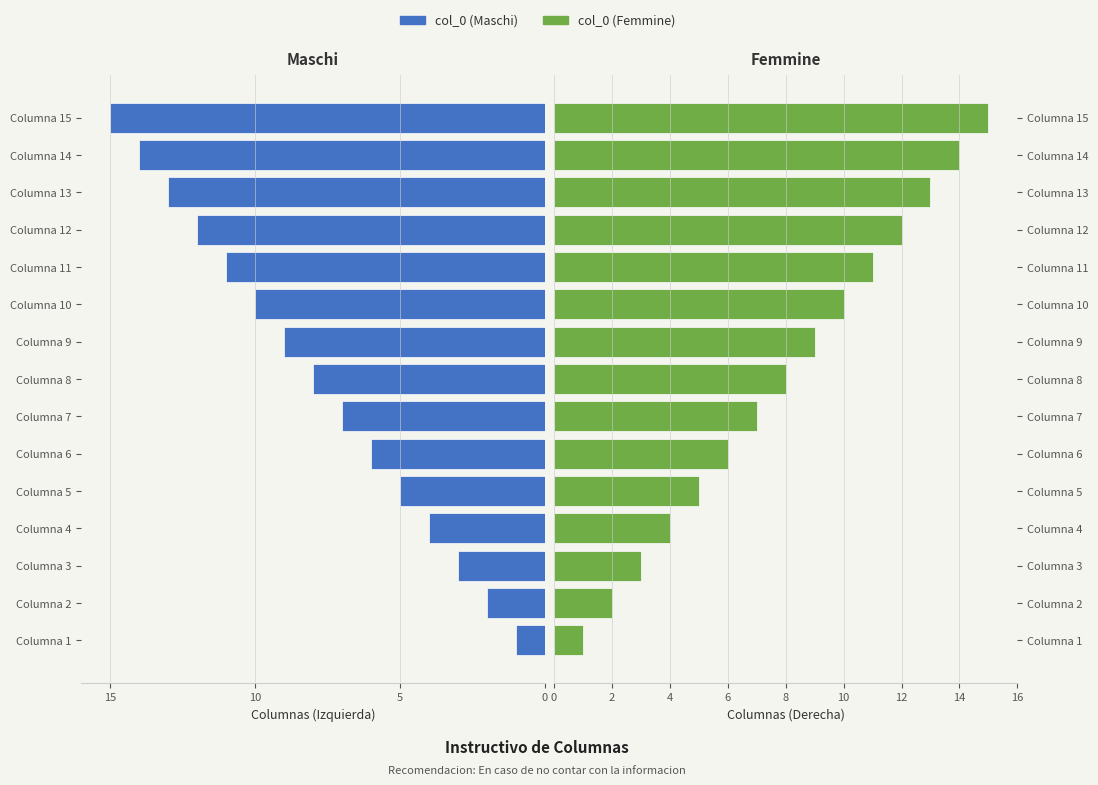

What value does the col_0 (Maschi) series have at Columna 6, to the nearest 5?

-5